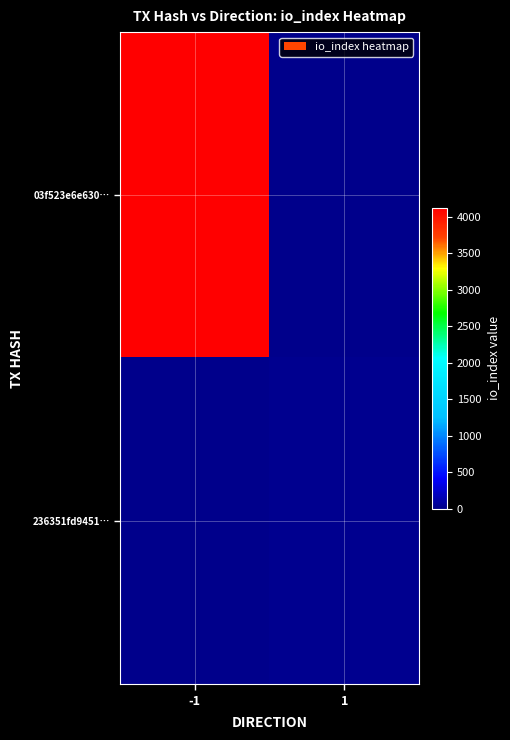

What is the difference between the highest and lowest values at -1?

4127